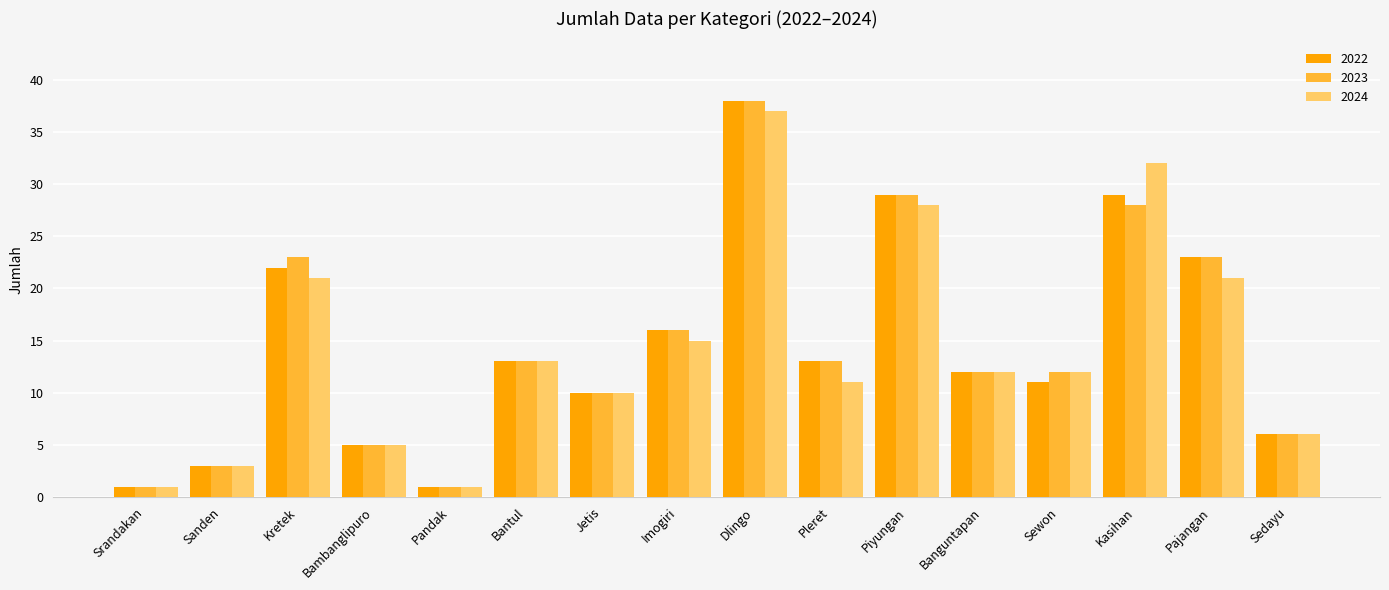

What is the total value across all series at Kasihan?

89